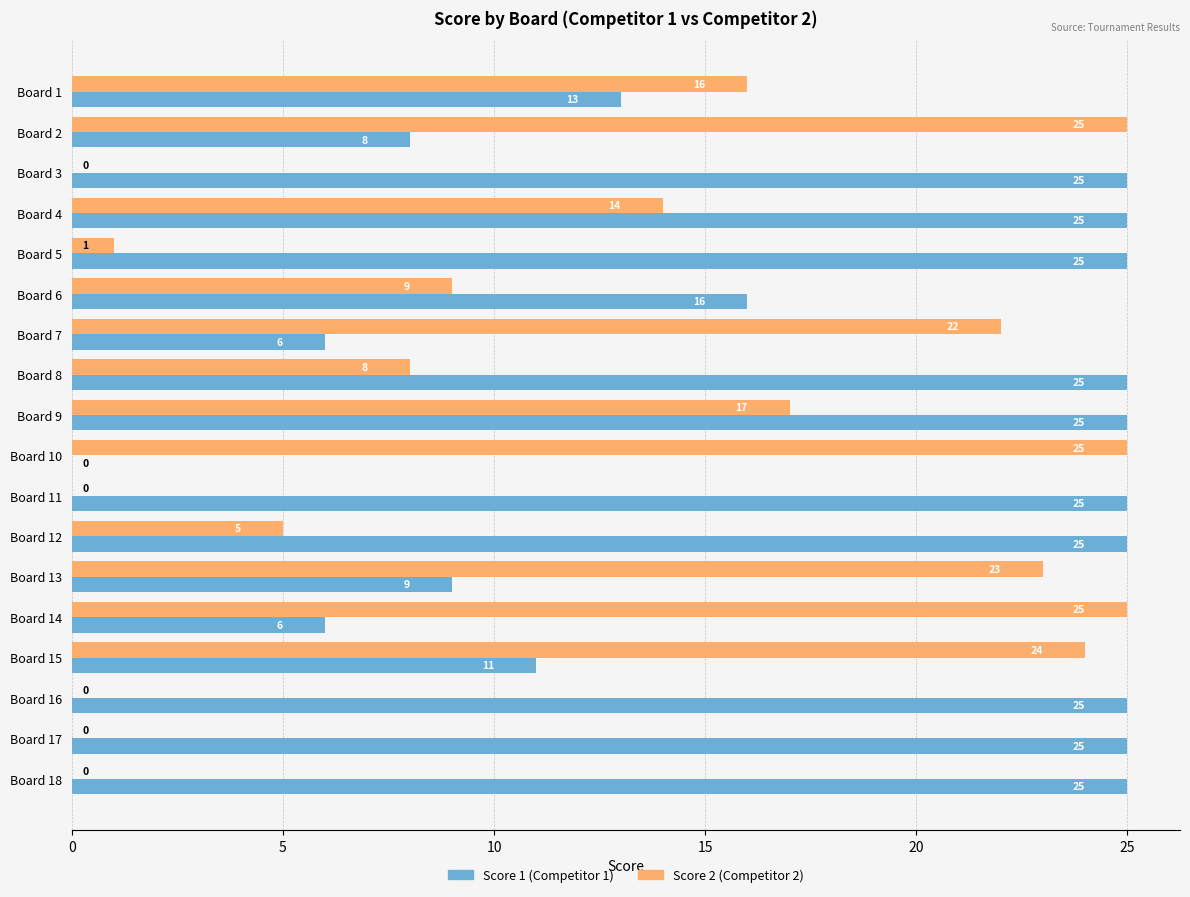

What is the sum of the Score 2 (Competitor 2) values at Board 15 and Board 4?

38